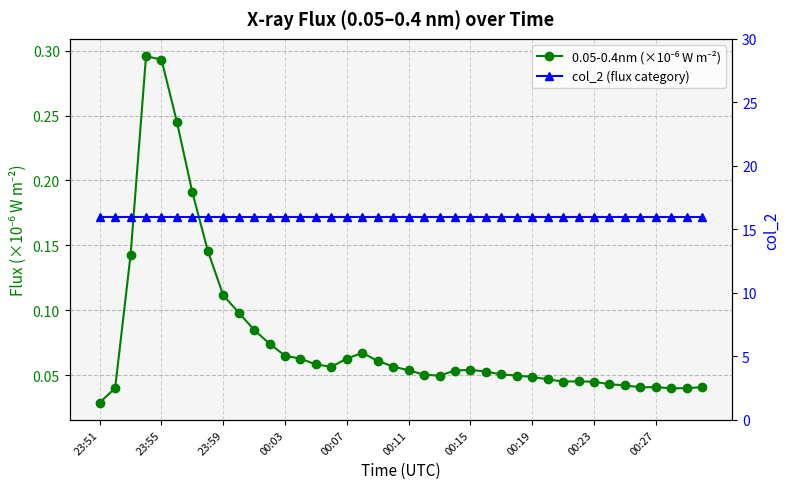

True or false: col_2 (flux category) and 0.05-0.4nm (×10⁻⁶ W m⁻²) intersect in this chart.

False